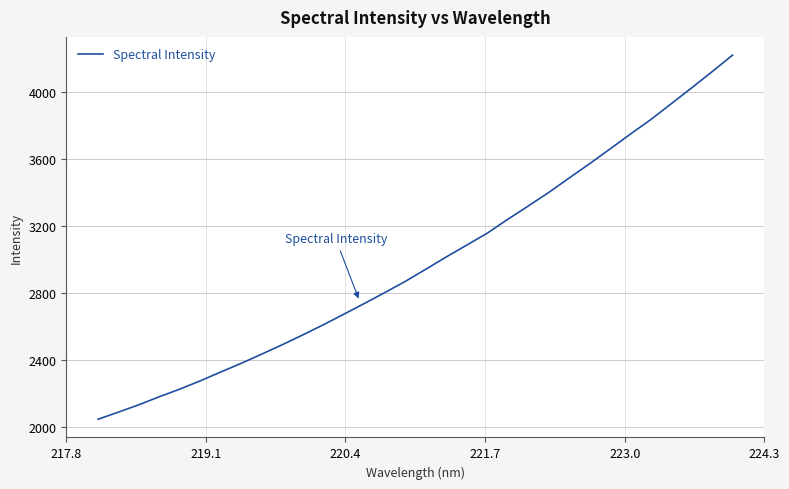

What is the maximum value shown in the chart?

4217.4